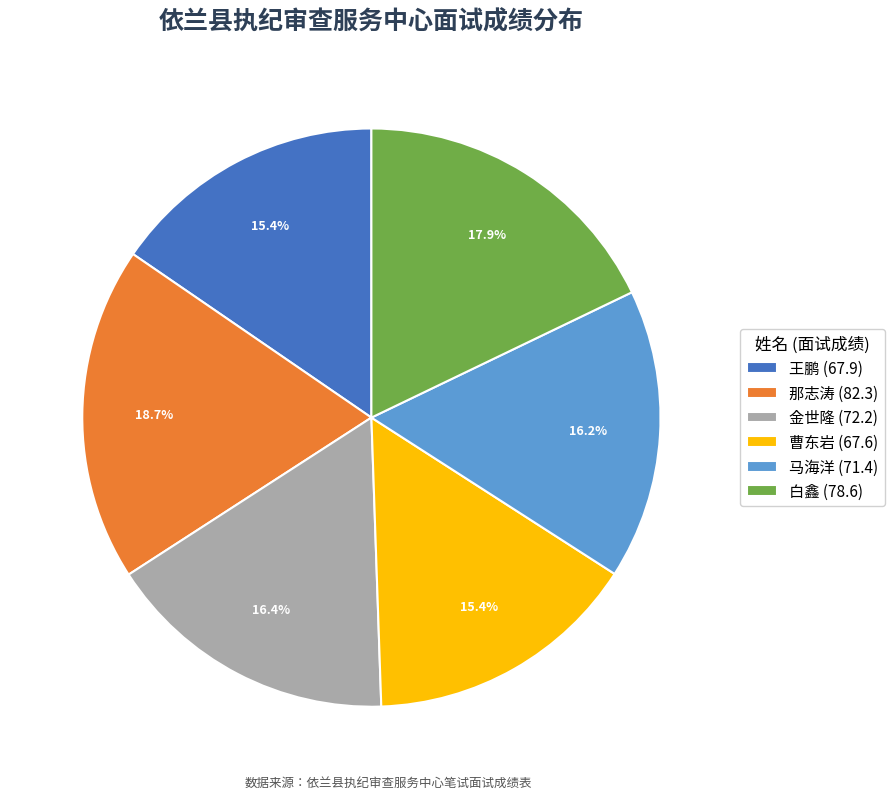

Which slice is the largest?

那志涛 (82.3)